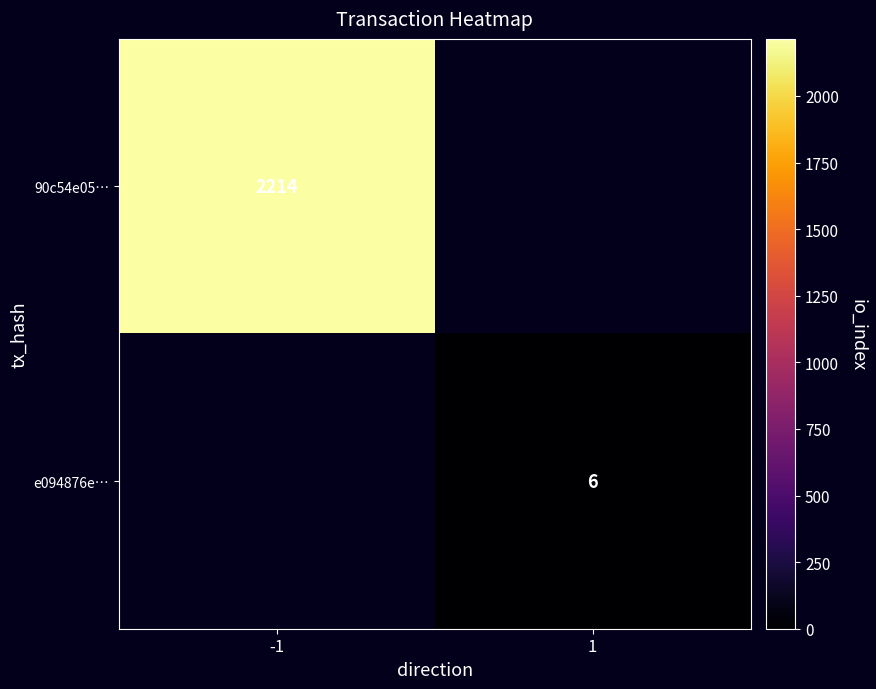

How many distinct data groups are displayed?

2